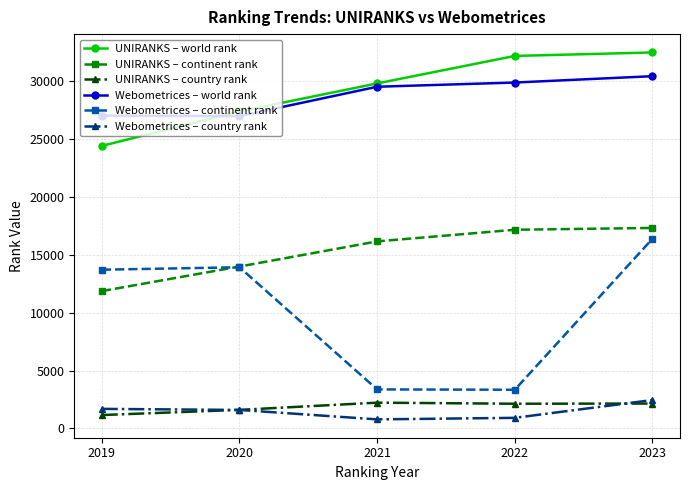

What is the lowest value of the Webometrices – country rank series?

786